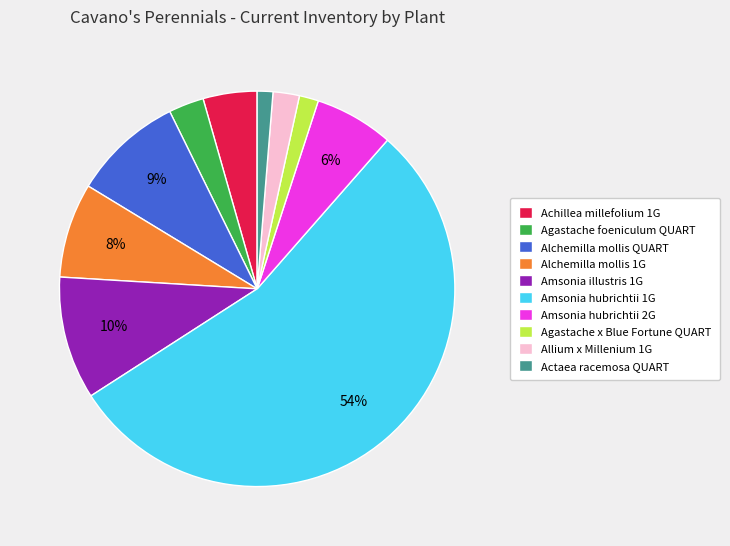

To the nearest percent, what percentage of the pie is Amsonia hubrichtii 2G?

6%